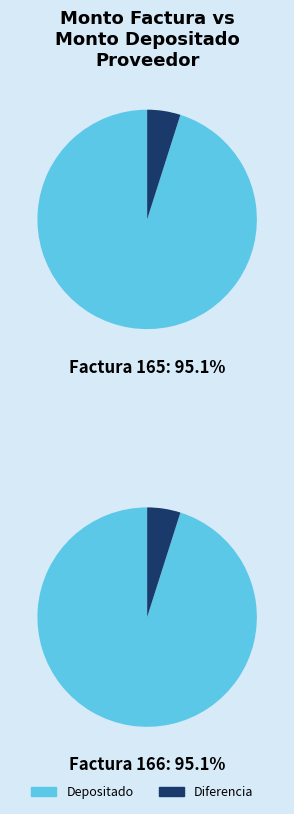

Which has a higher value, 003-001-0000166 or 003-001-0000165?

003-001-0000166